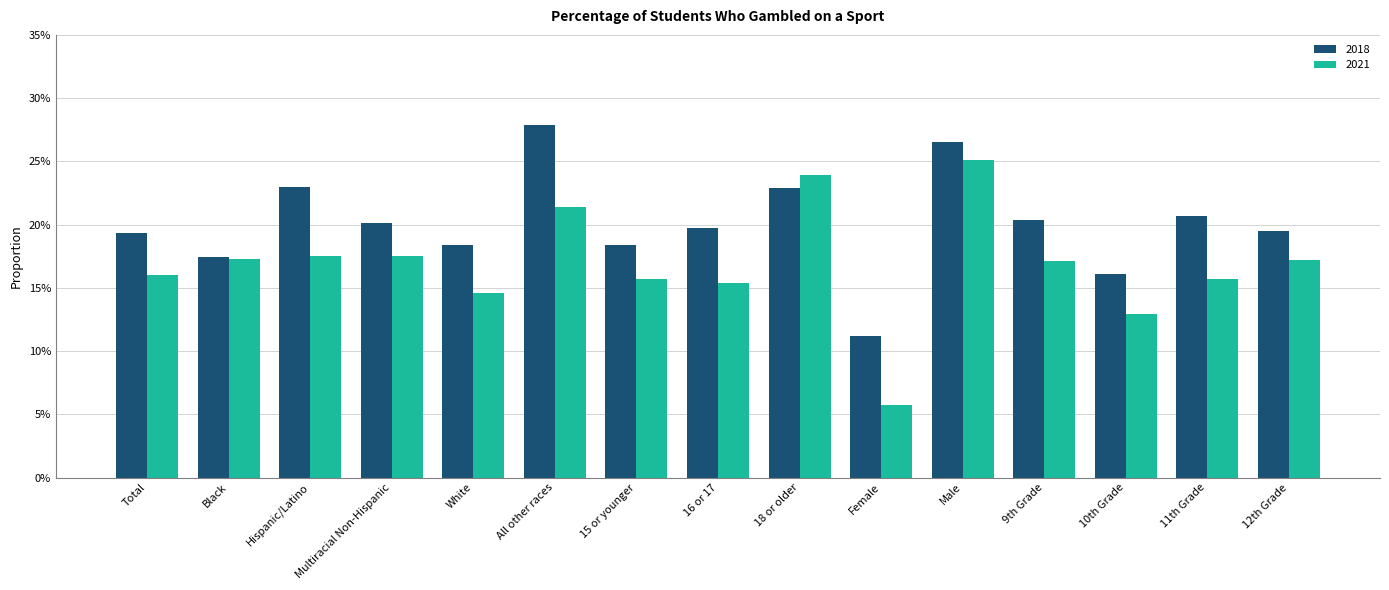

Is it true that 2018 equals 0.2 at Multiracial Non-Hispanic?

True